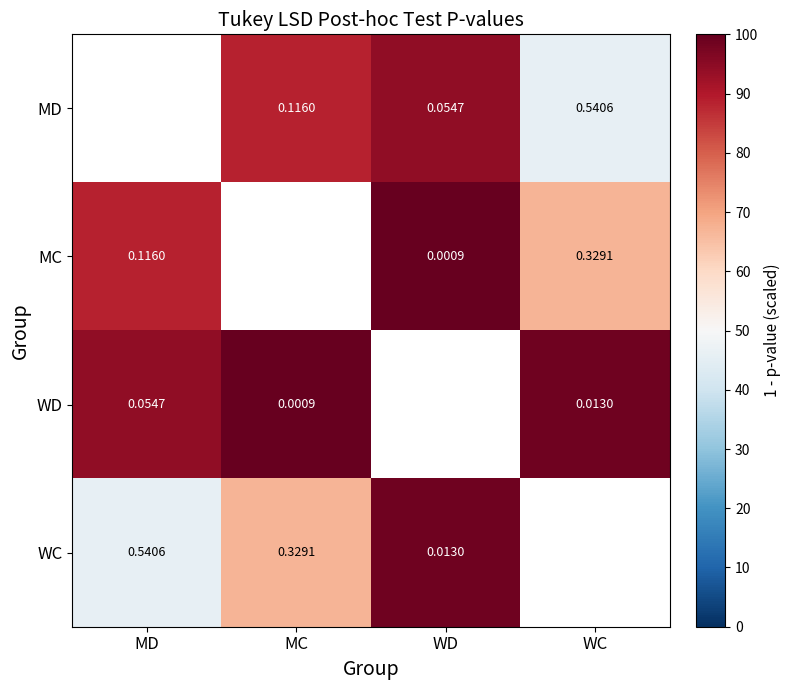

How many data points does each series have?

4